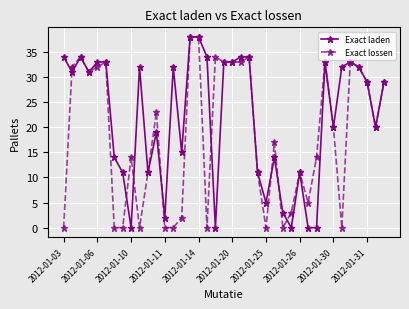

What are all the series names shown in the legend?

Exact laden, Exact lossen